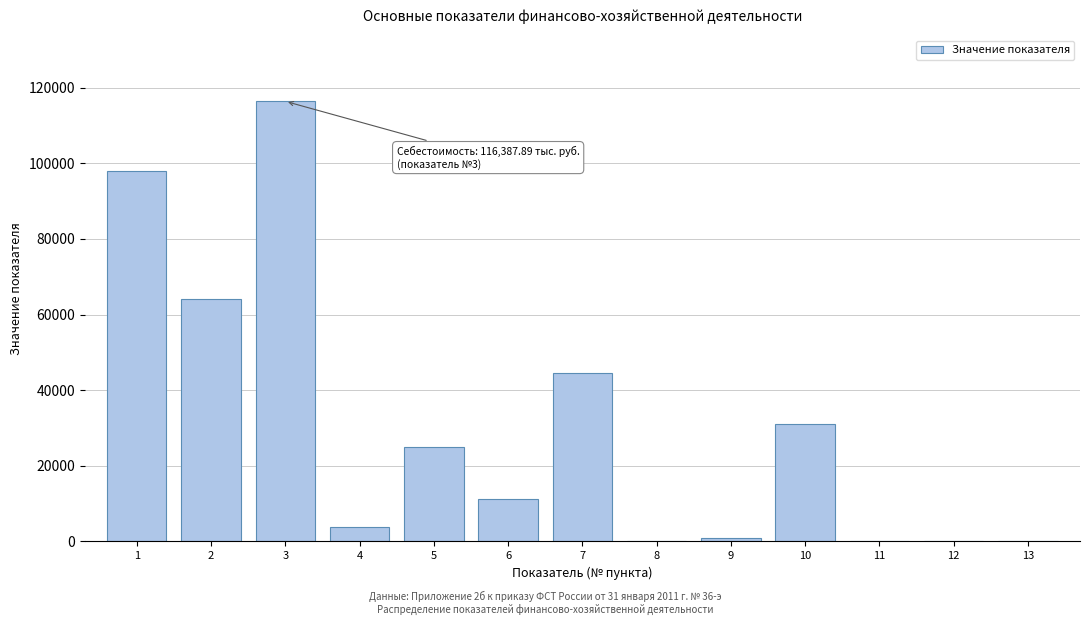

What is the maximum value shown in the chart?

116387.9